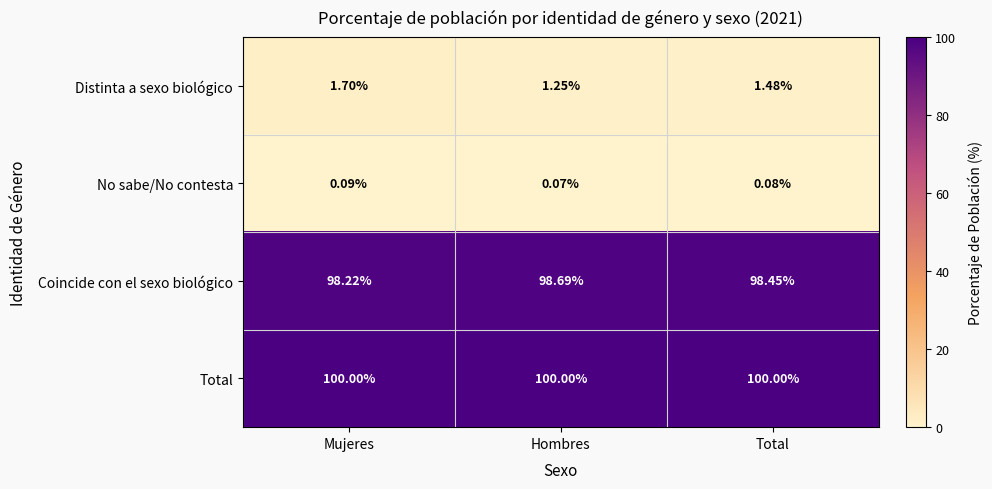

At which label is No sabe/No contesta closest to 0?

Hombres